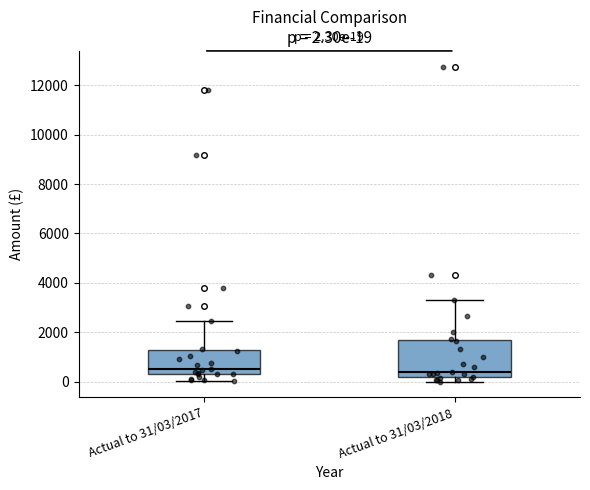

Comparing the boxes themselves (not the whiskers), which one is the tallest?

Actual to 31/03/2018